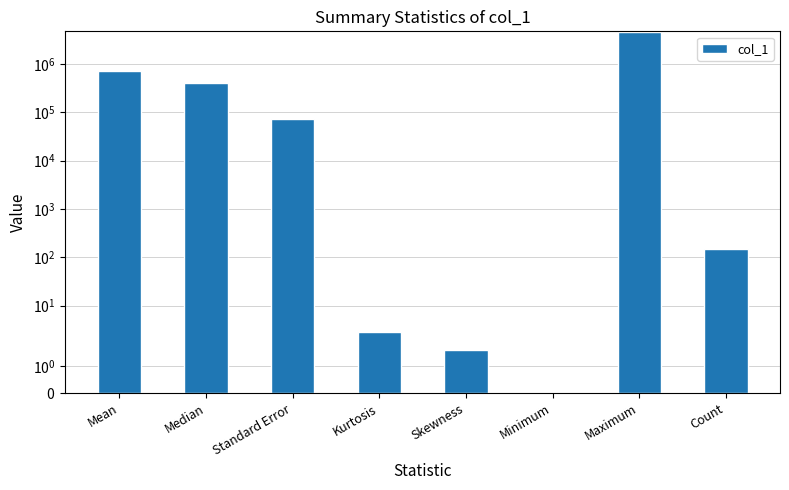

Count the number of categories in the chart.

8